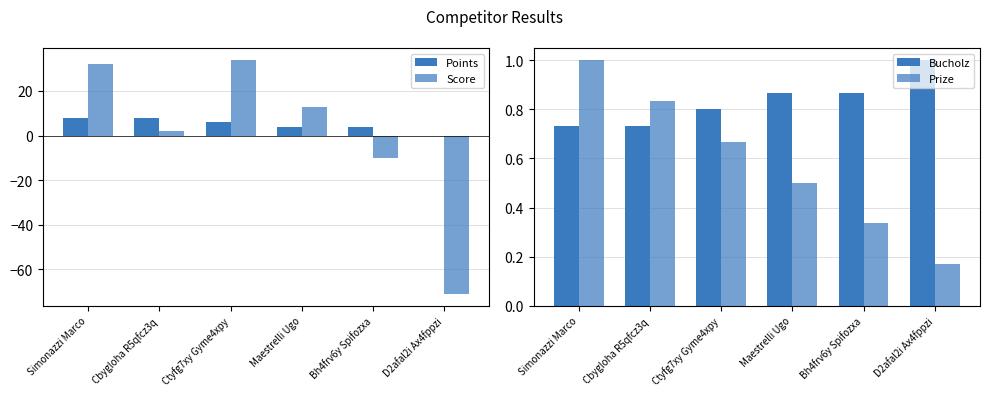

Reading left to right, list all the values displayed in this chart.

Points: 8.0	8.0	6.0	4.0	4.0	0.0
Score: 32.0	2.0	34.0	13.0	-10.0	-71.0
Bucholz: 0.7	0.7	0.8	0.9	0.9	1.0
Prize: 1.0	0.8	0.7	0.5	0.3	0.2